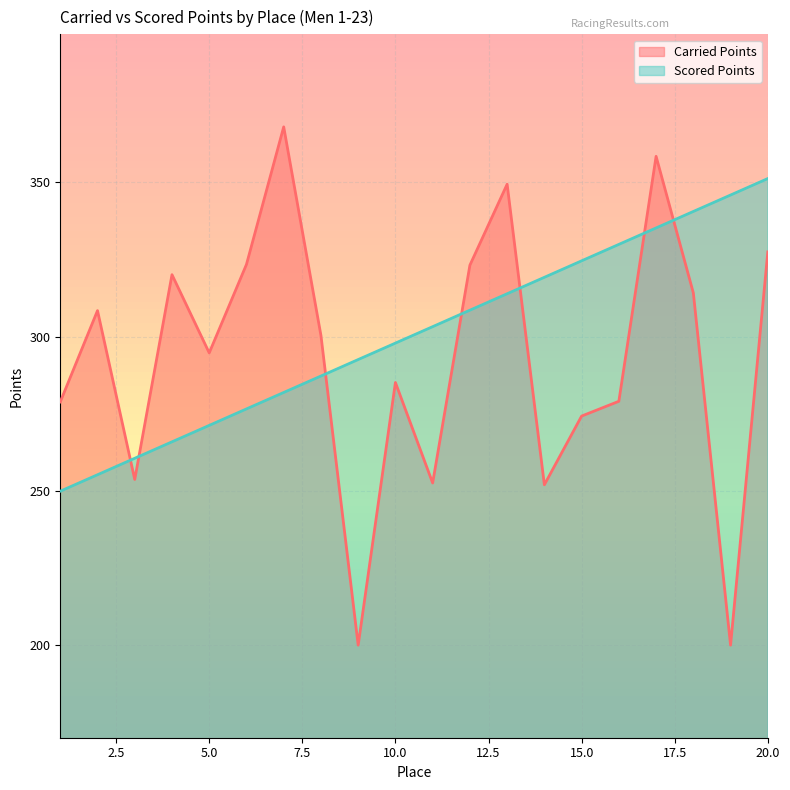

What is the difference between the highest and lowest values at 1?

28.9